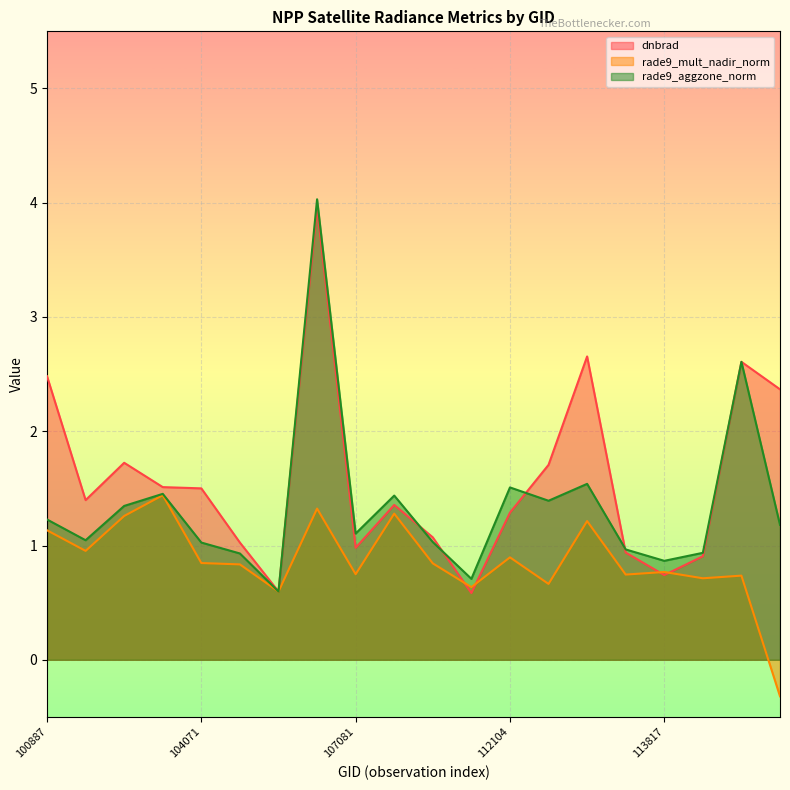

How many data points in rade9_aggzone_norm are less than 1?

6